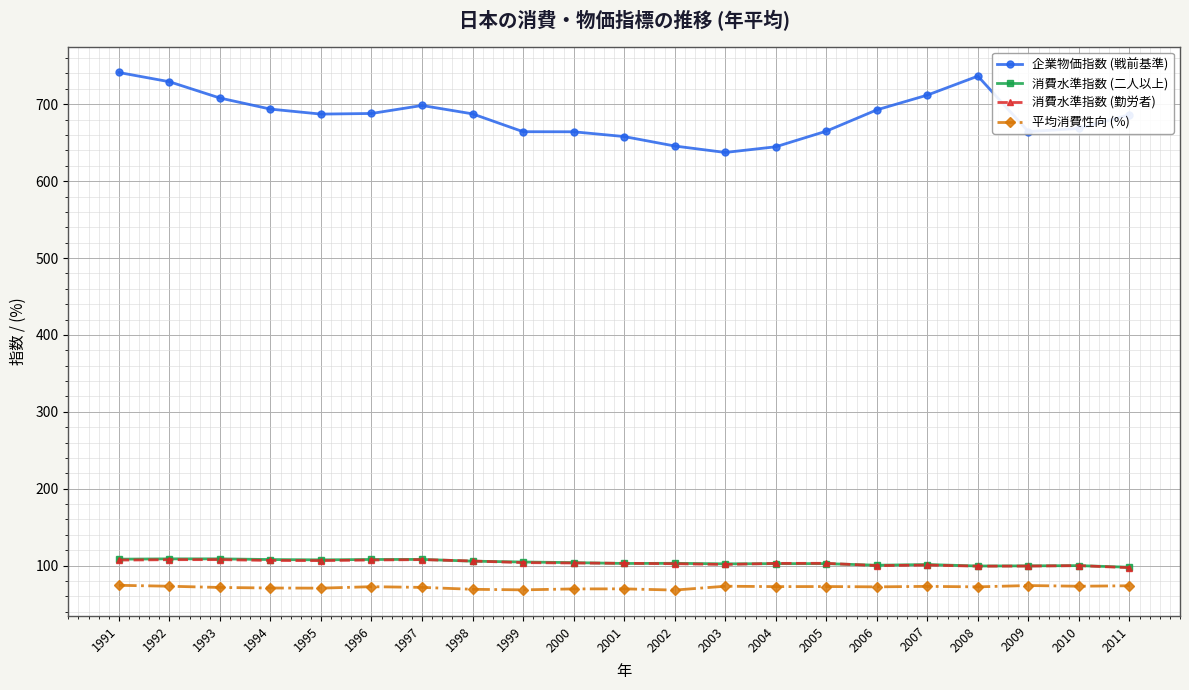

True or false: 消費水準指数 (二人以上) and 平均消費性向 (%) intersect in this chart.

False